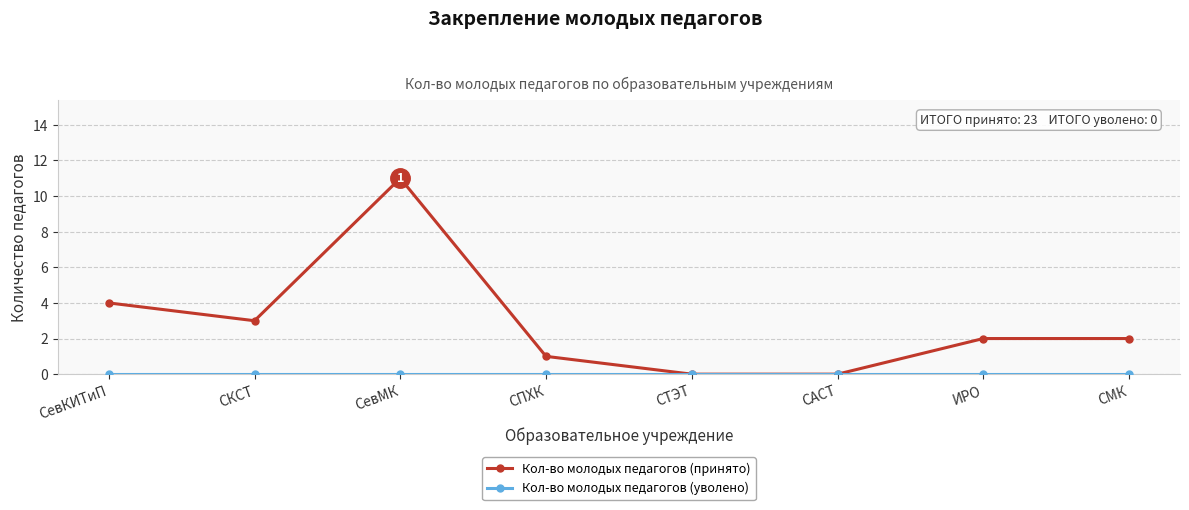

What position from the left is СПХК?

4